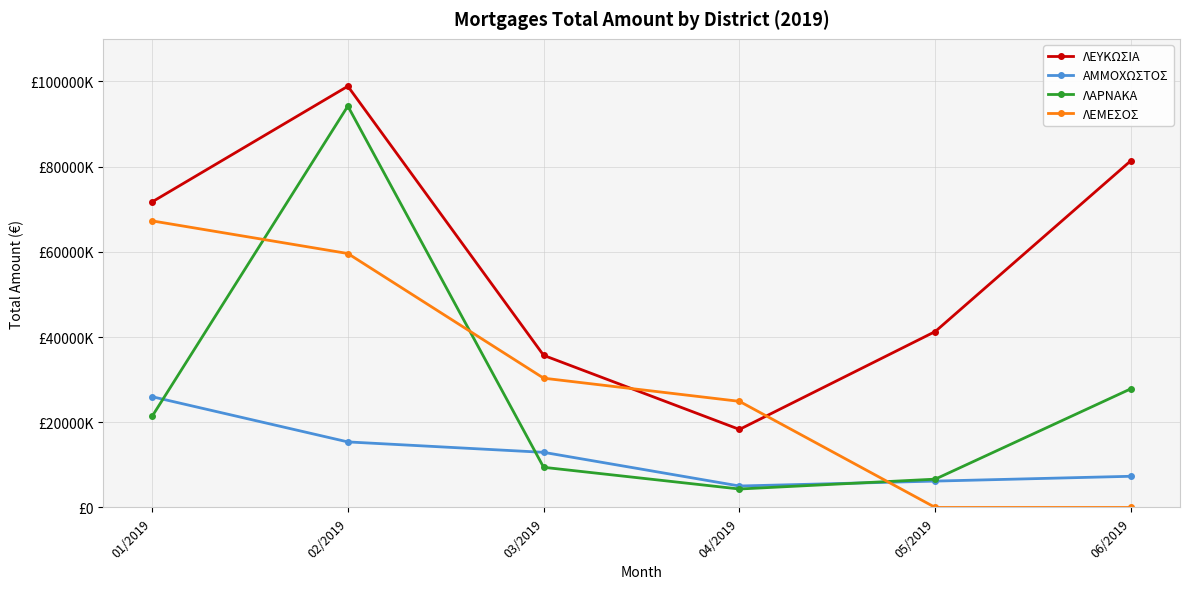

True or false: ΛΑΡΝΑΚΑ and ΛΕΥΚΩΣΙΑ cross at least once.

False